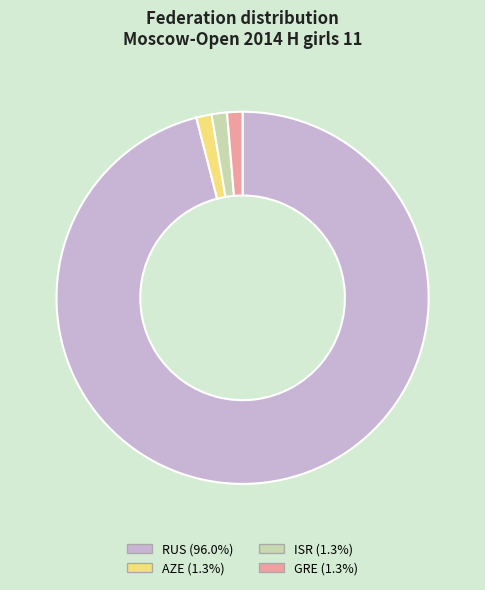

Does any single category account for the majority?

Yes